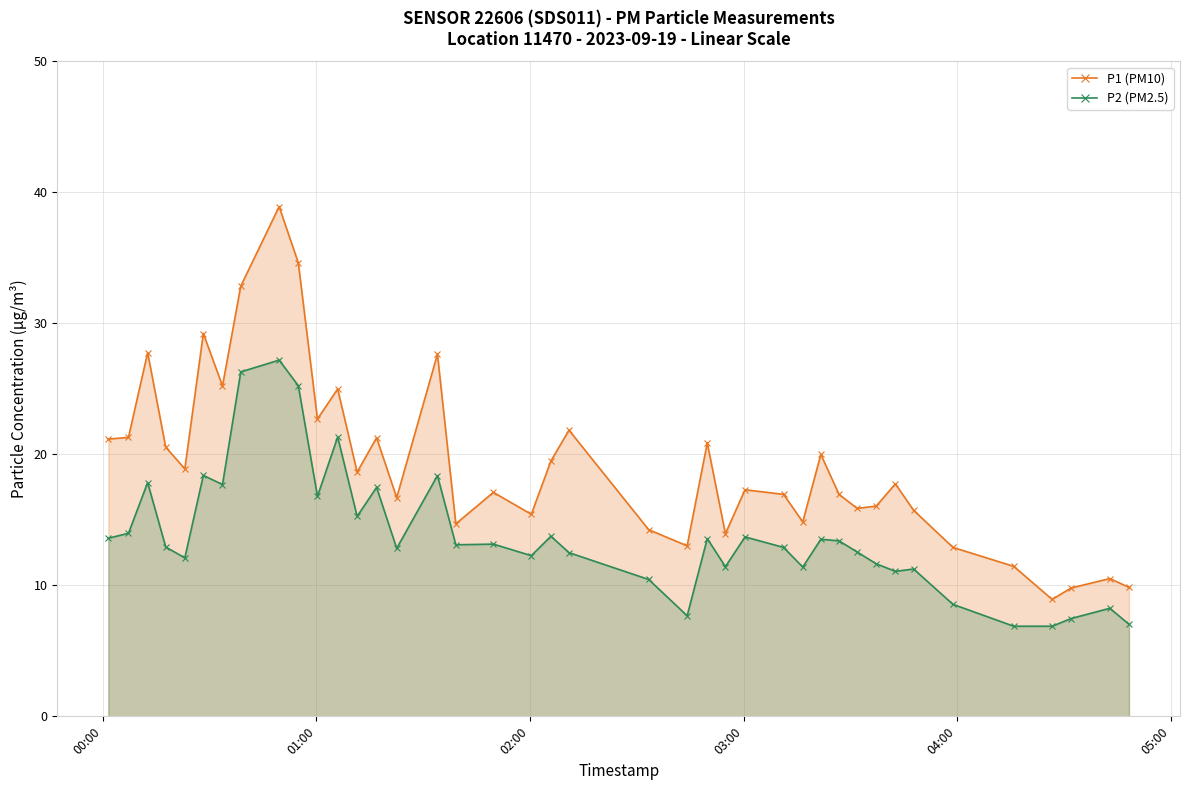

What is the value of the P1 (PM10) point at the 23rd from the left?

13.0